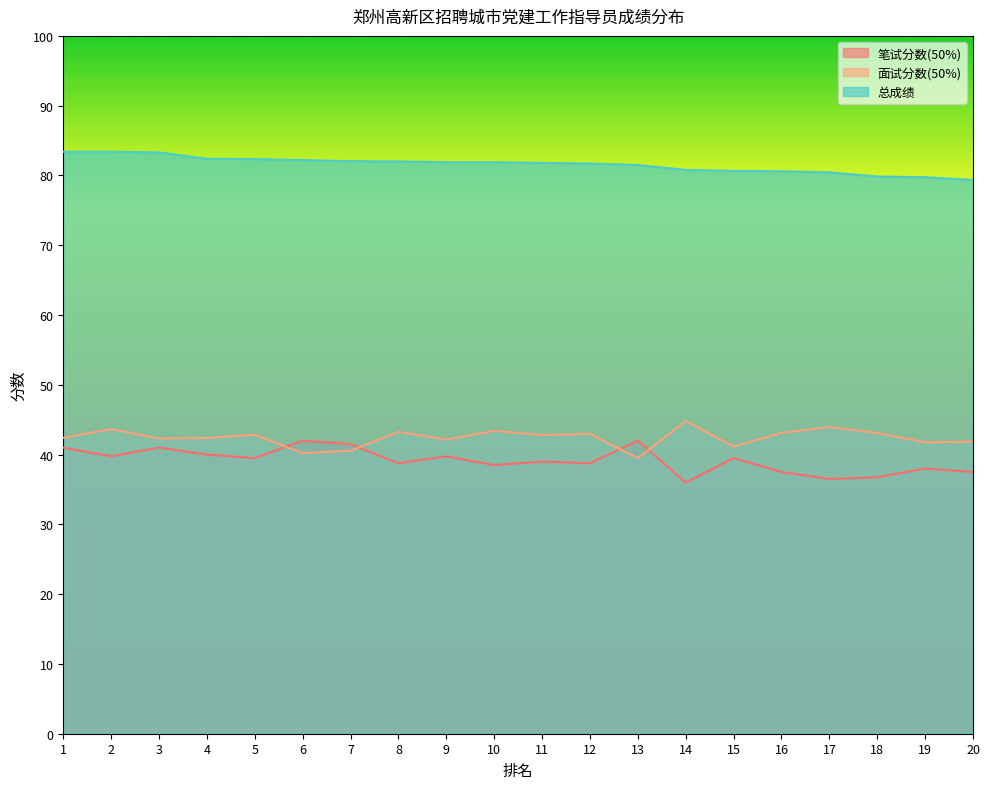

How many distinct data groups are displayed?

3